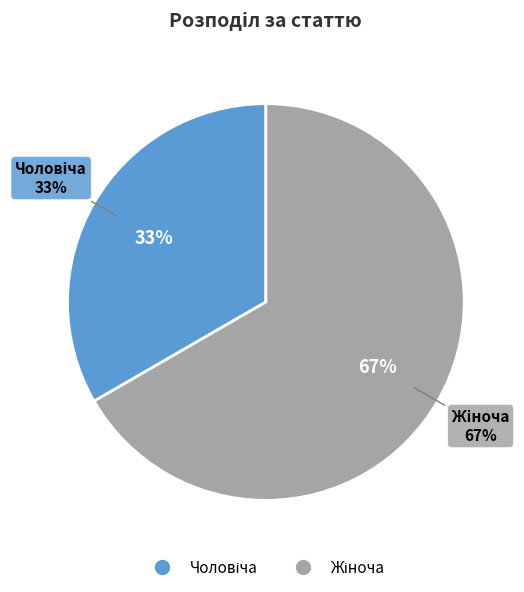

To the nearest percent, what is the combined percentage of Чоловіча and Жіноча?

100%